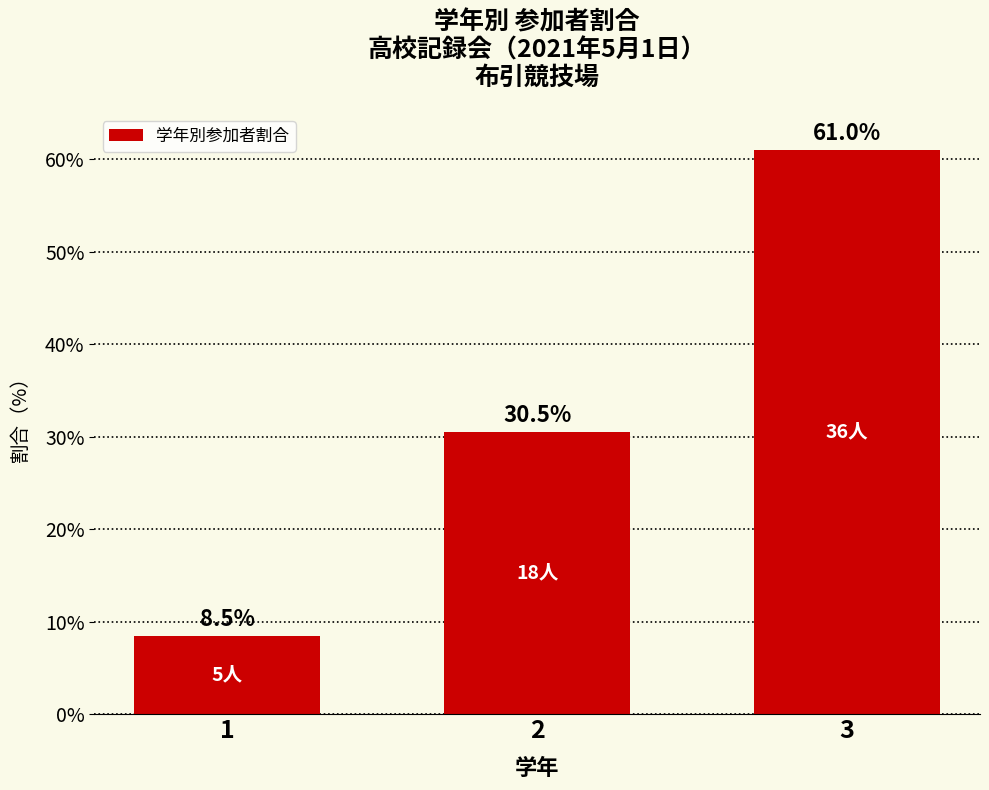

Where is the data nearest to the value 34?

2